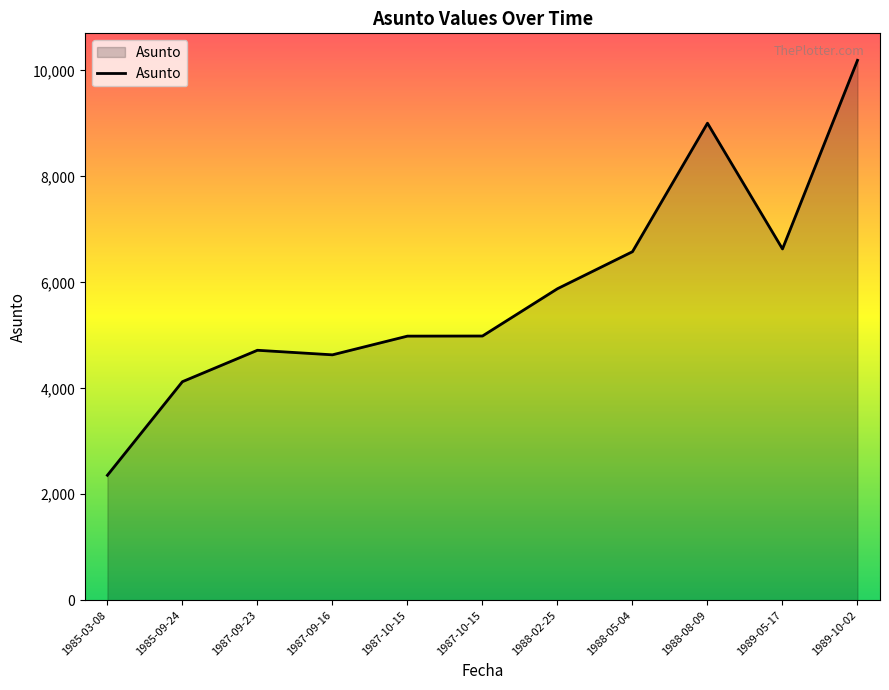

Is this an area chart (filled region under the line)?

Yes